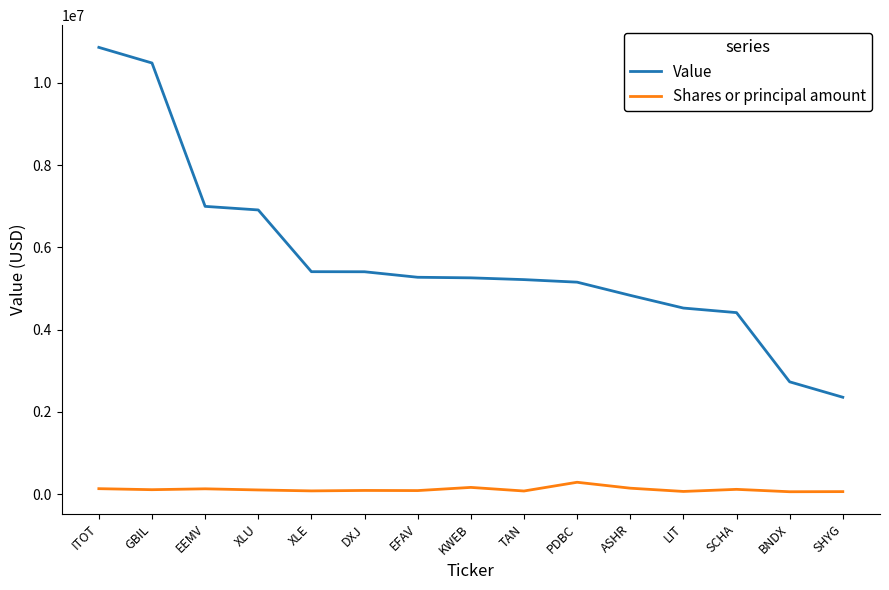

What position from the left is ITOT?

1